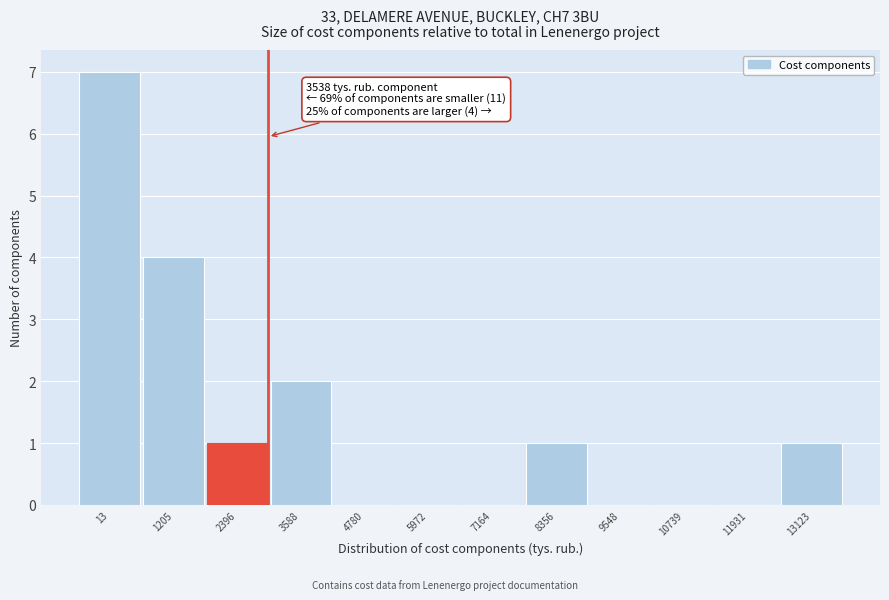

Reading right to left, what are all the values shown in this chart?

13123=1	11931=0	10739=0	9548=0	8356=1	7164=0	5972=0	4780=0	3588=2	2396=1	1205=4	13=7